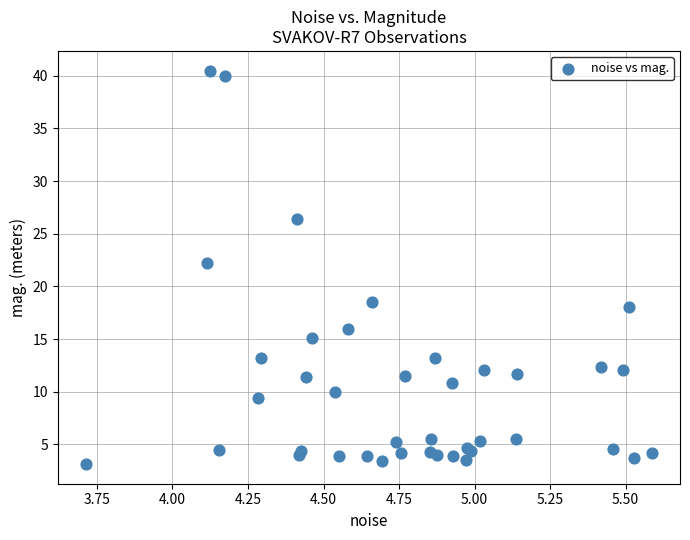

What Y value in the scatter plot is closest to 21?

22.2